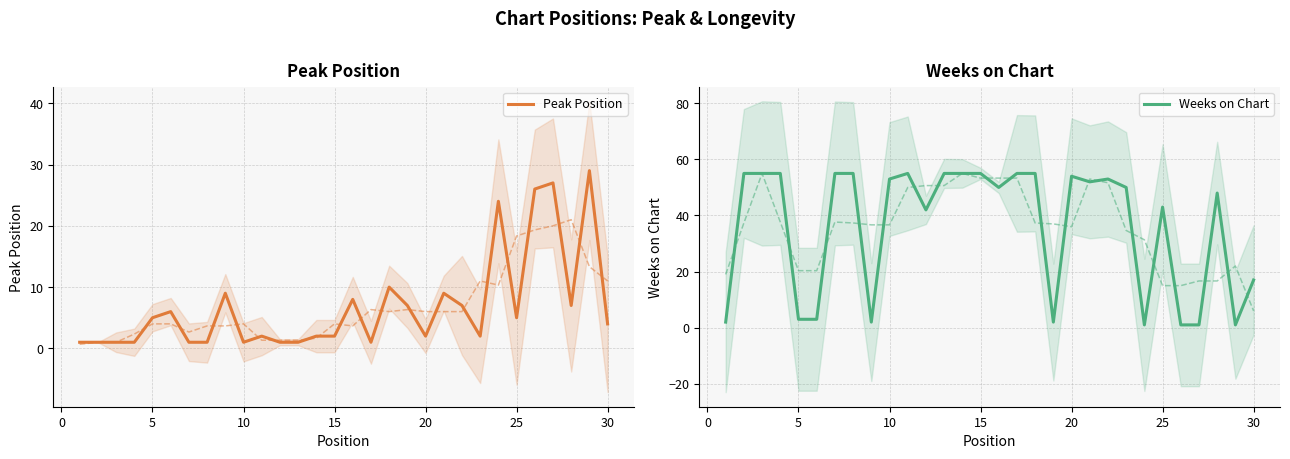

At which label is Weeks on Chart closest to 28?

30